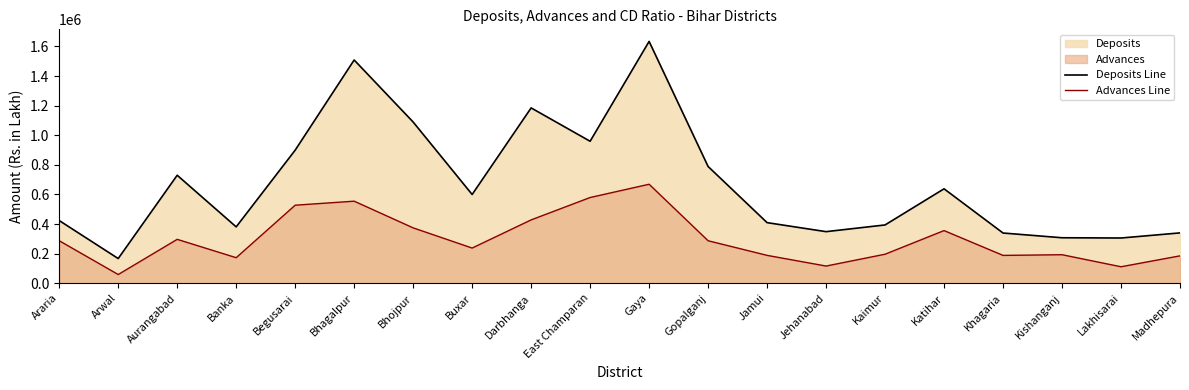

Which series has the largest range (max minus min)?

Deposits Line